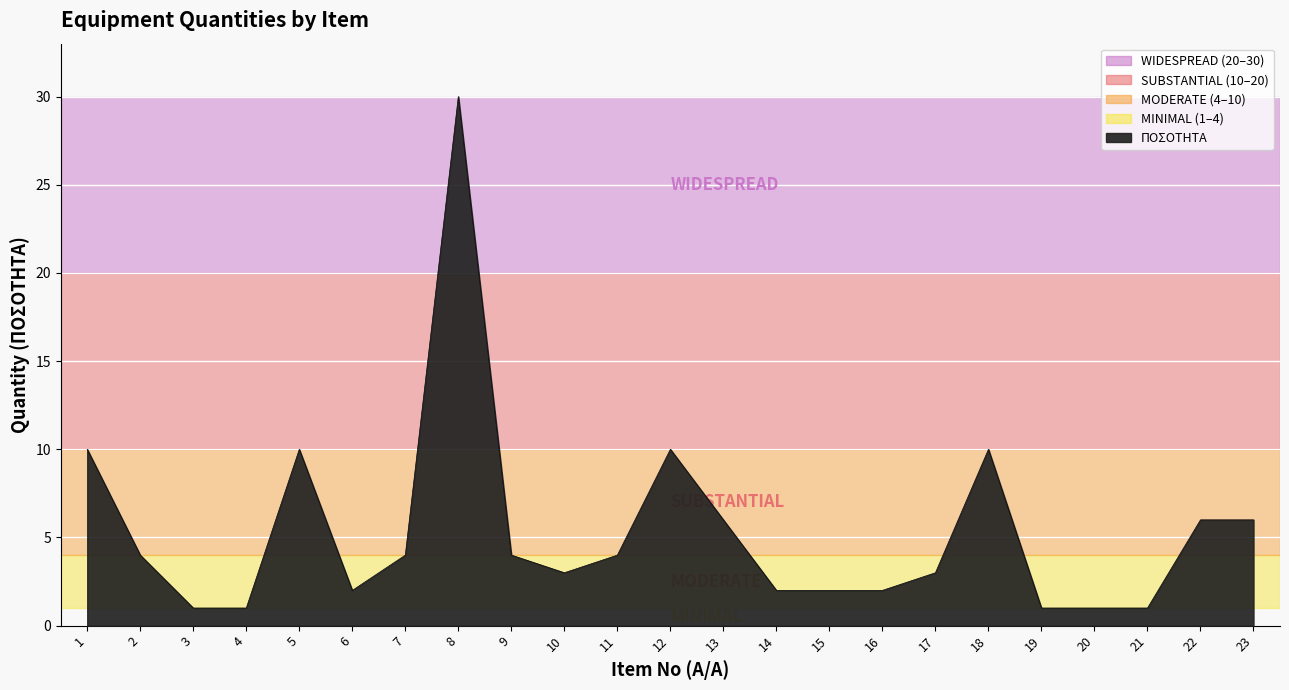

What is the sum of the values at 4 and 20?

2